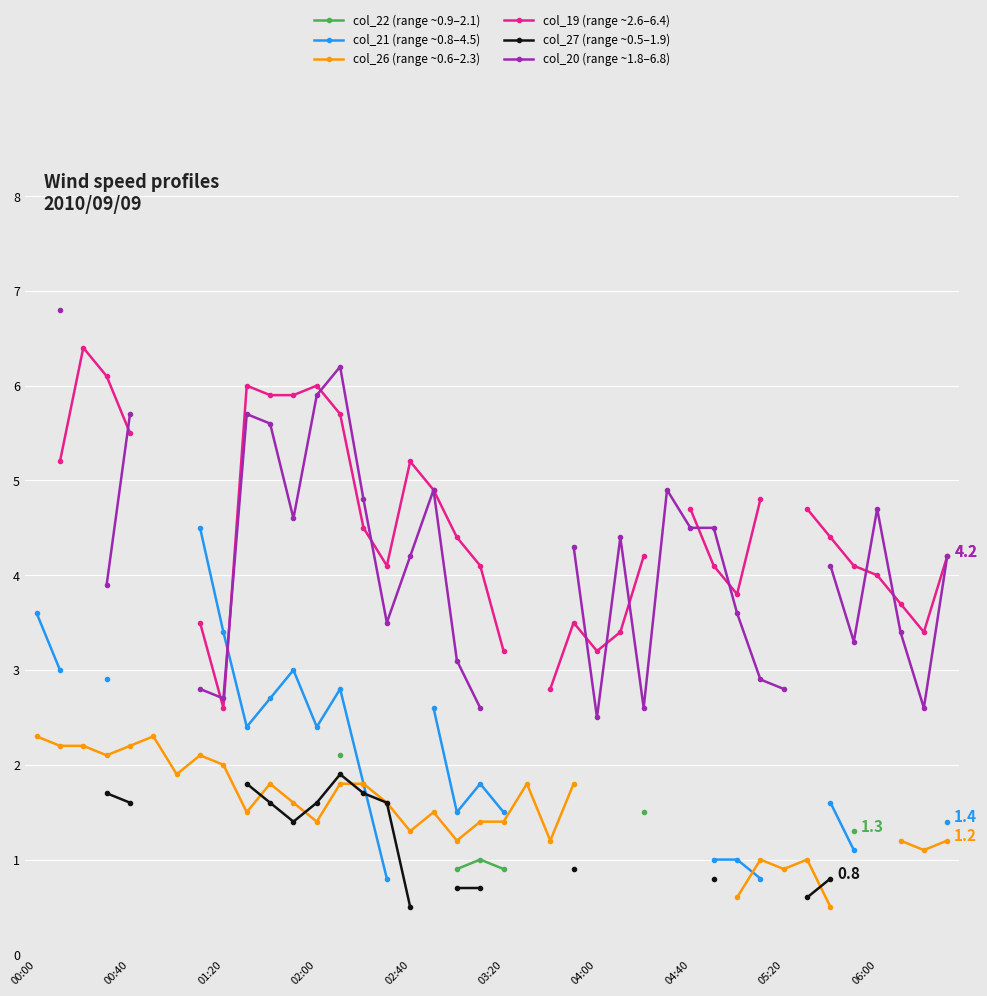

At which label is col_26 (range ~0.6–2.3) closest to 1?

31